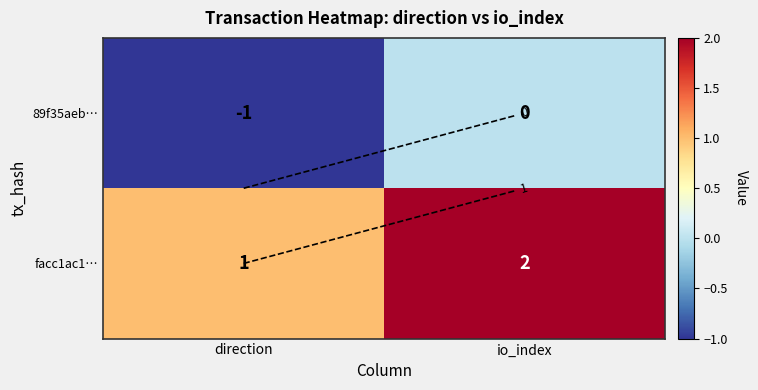

At how many categories does at least one series exceed 0?

2